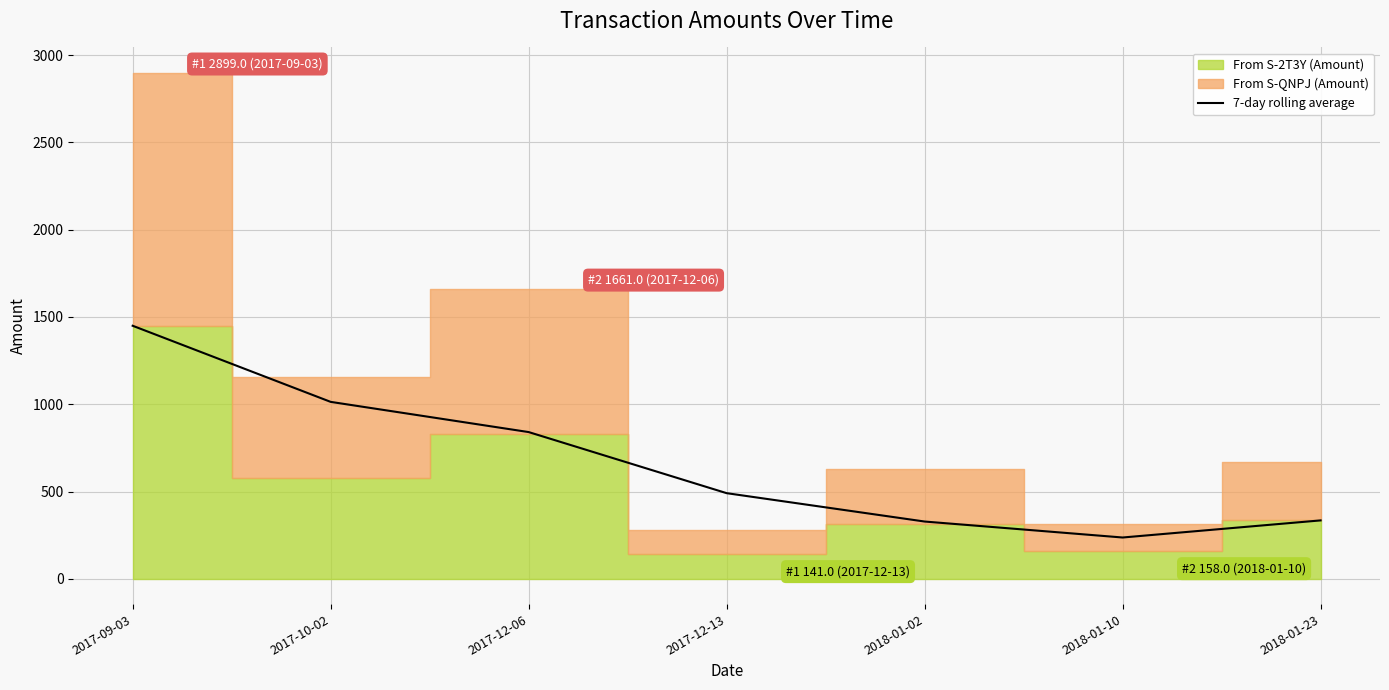

What is the label of the 5th point from the right?

2017-12-06